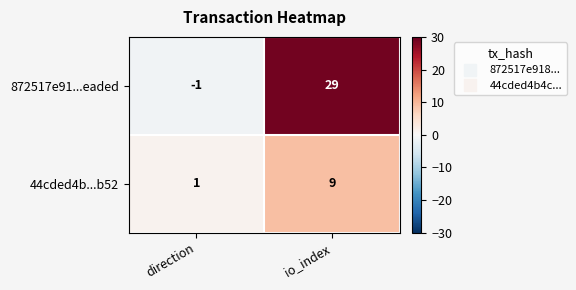

What is the spread (max minus min) of values at direction?

2